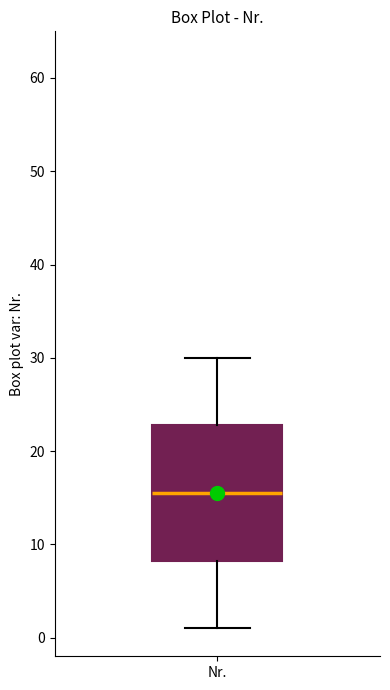

Transcribe this box plot: give where the median line is, the range the box spans, and where the two whiskers end, as read against the y-axis. The values are not printed on the chart, so give them approximately, as read against the axis.

median 16, box 8 to 23, whiskers 1 to 30